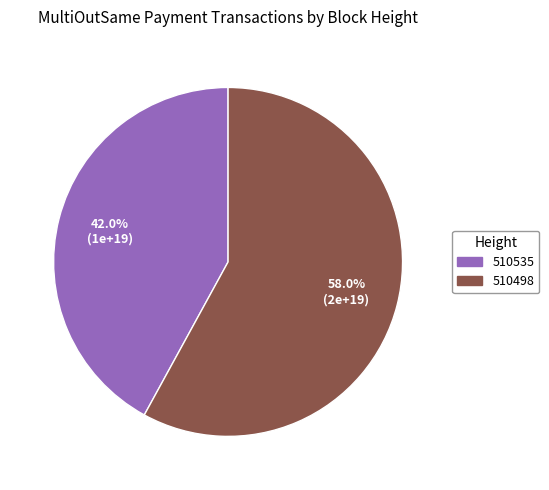

Rank the categories by value from lowest to highest.

510535, 510498